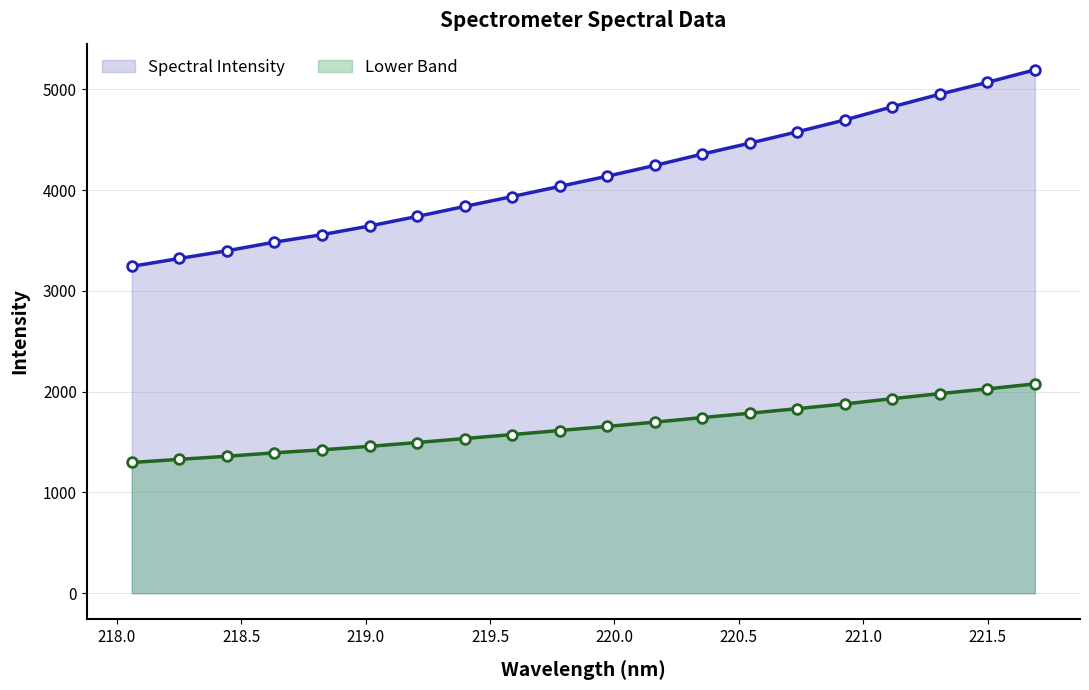

What is the value of the Lower Band point at the 2nd from the left?

1328.8